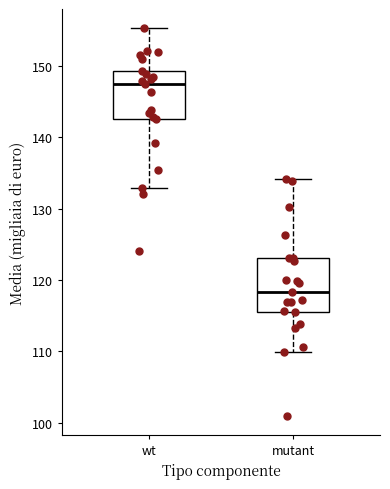

Reading left to right, transcribe this box plot: for each box, give where its median line is, the range the box spans, and where its two whiskers end, as read against the y-axis. The values are not printed on the chart, so give them approximately, as read against the axis.

wt: median 147, box 143 to 149, whiskers 133 to 155
mutant: median 118, box 115 to 123, whiskers 110 to 134